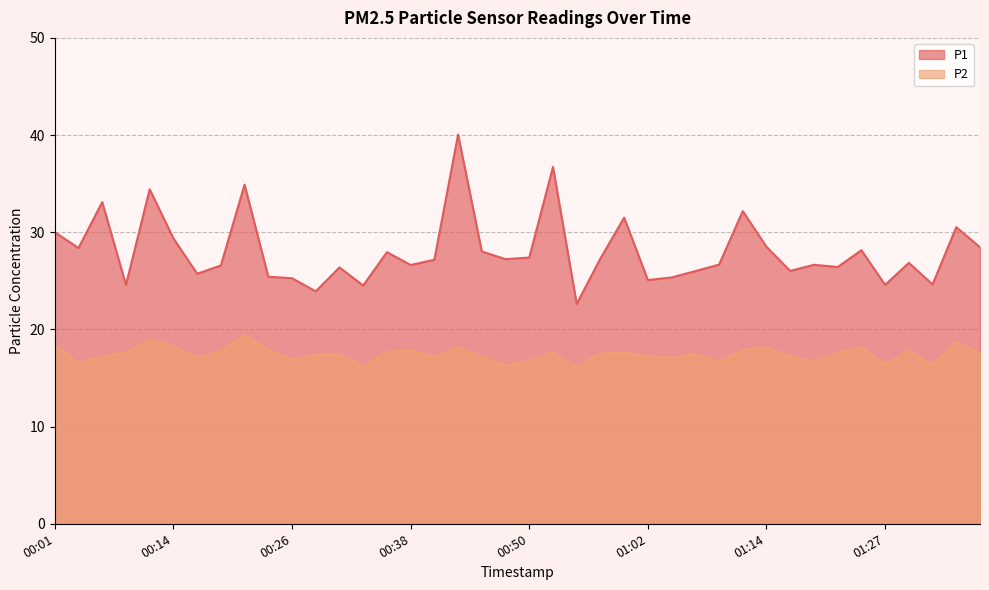

Rank the series by their maximum value, from lowest to highest.

P2, P1